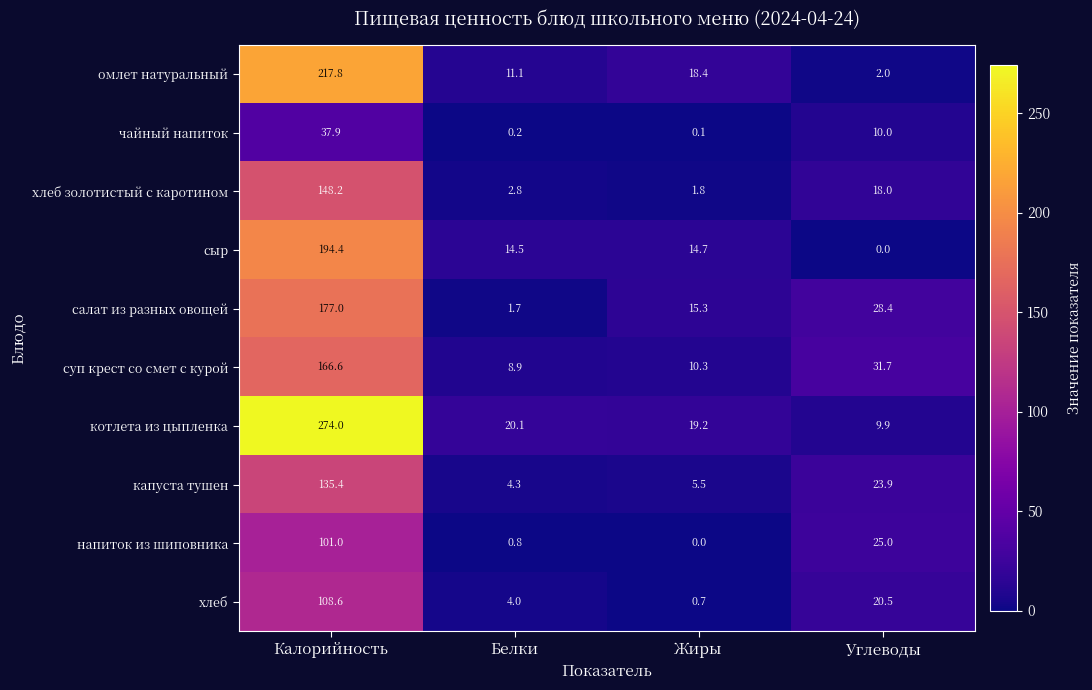

What value does the капуста тушен series have at Белки?

4.3